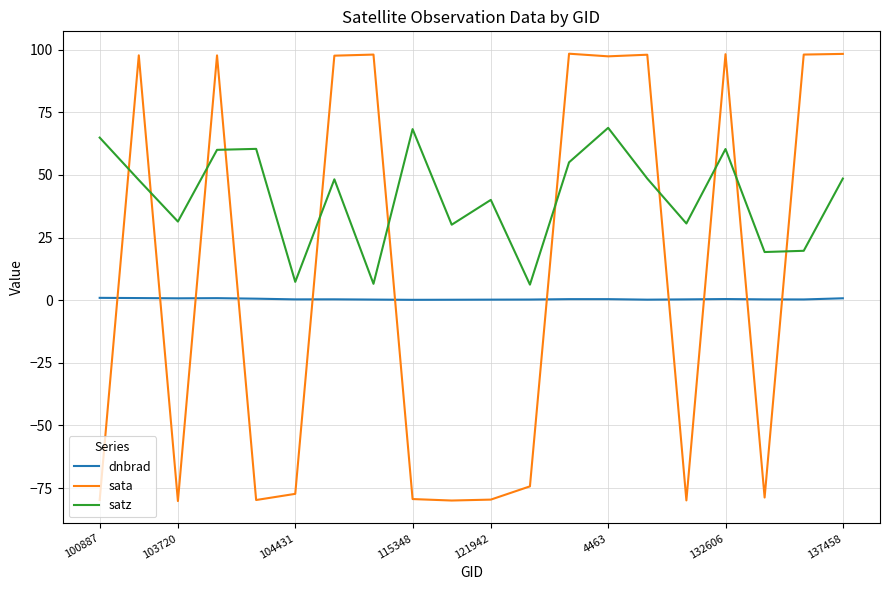

Which series has the largest range (max minus min)?

sata